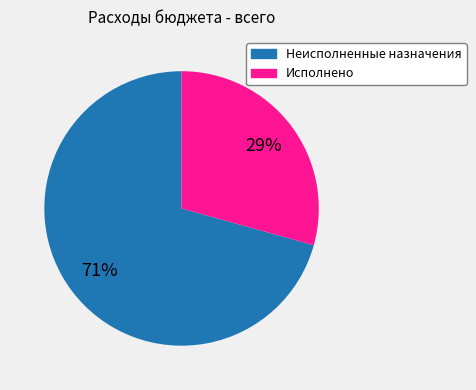

What is the ratio of the value at Исполнено to the value at Неисполненные назначения?

0.4